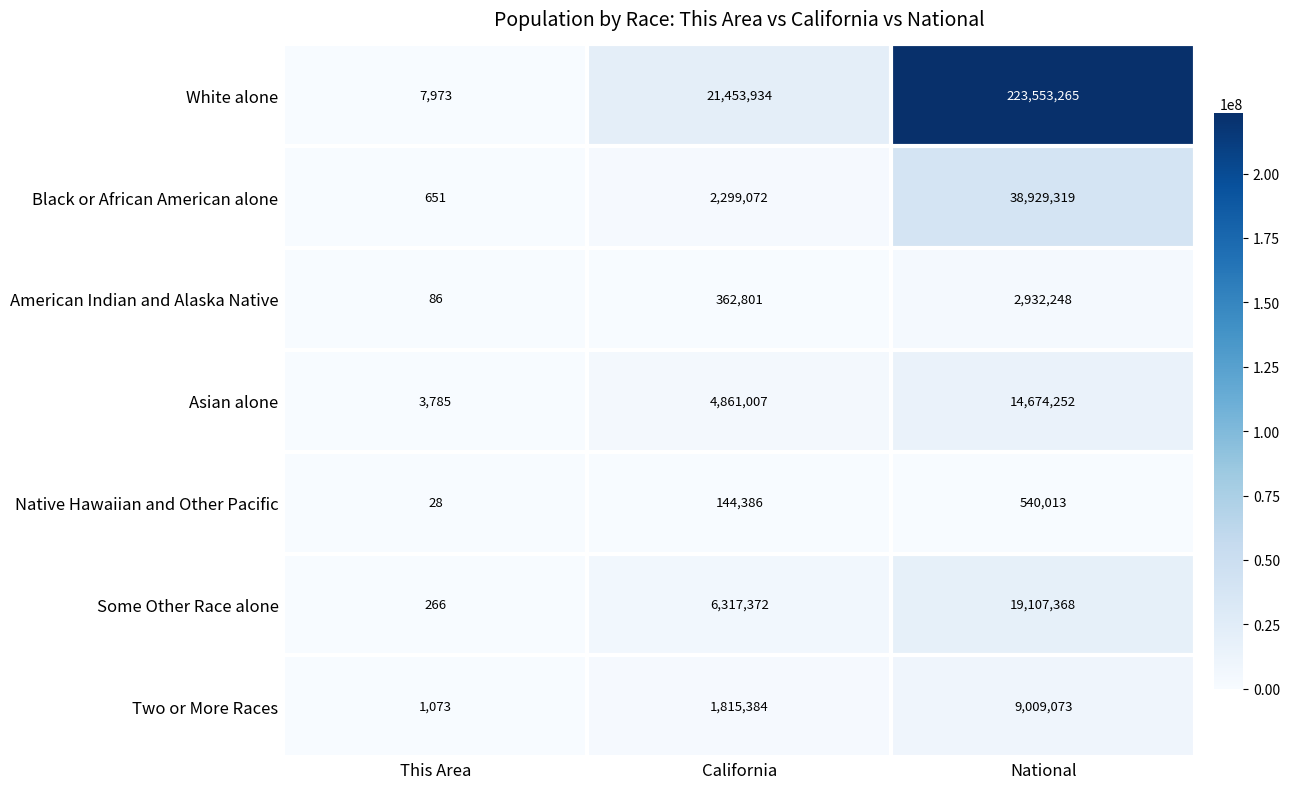

Reading left to right, transcribe all the data shown in this chart.

White alone: 7973	21453934	223553265
Black or African American alone: 651	2299072	38929319
American Indian and Alaska Native: 86	362801	2932248
Asian alone: 3785	4861007	14674252
Native Hawaiian and Other Pacific: 28	144386	540013
Some Other Race alone: 266	6317372	19107368
Two or More Races: 1073	1815384	9009073